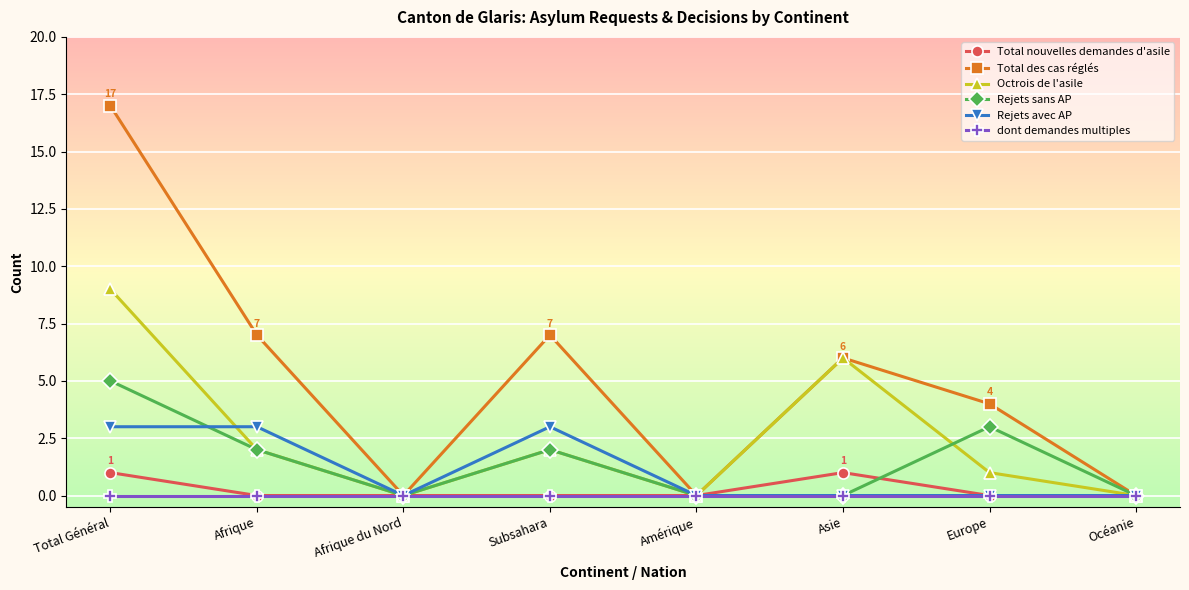

Rank the series by their maximum value, from lowest to highest.

dont demandes multiples, Total nouvelles demandes d'asile, Rejets avec AP, Rejets sans AP, Octrois de l'asile, Total des cas réglés